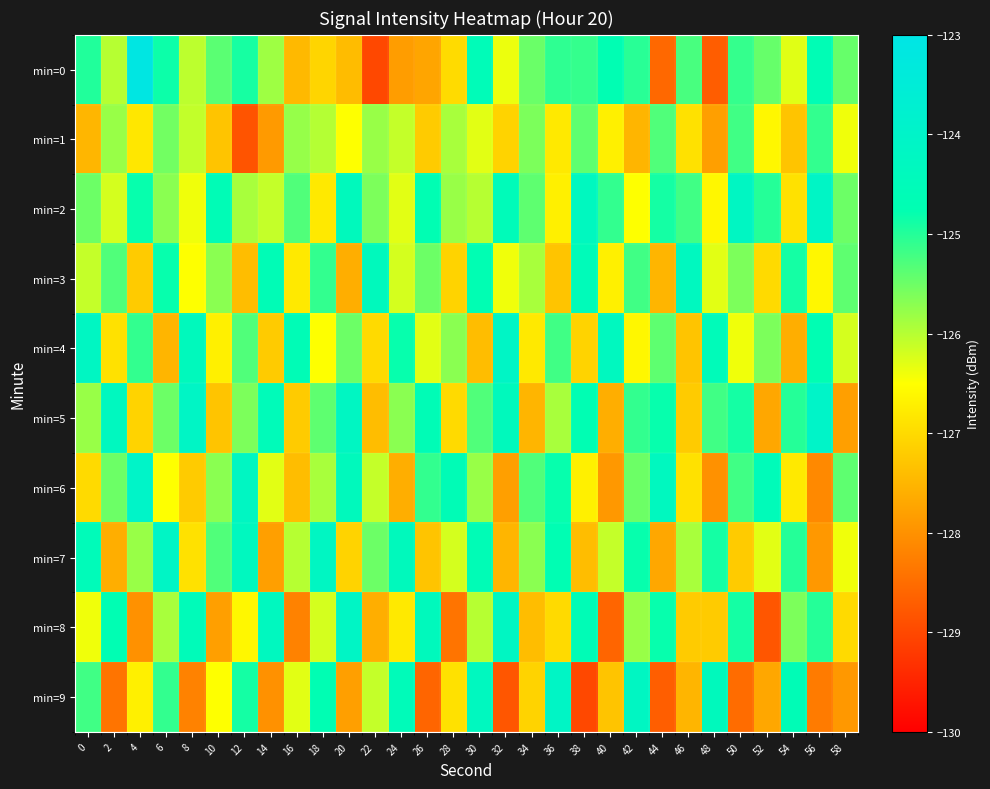

Which category has the highest value across all series?

4